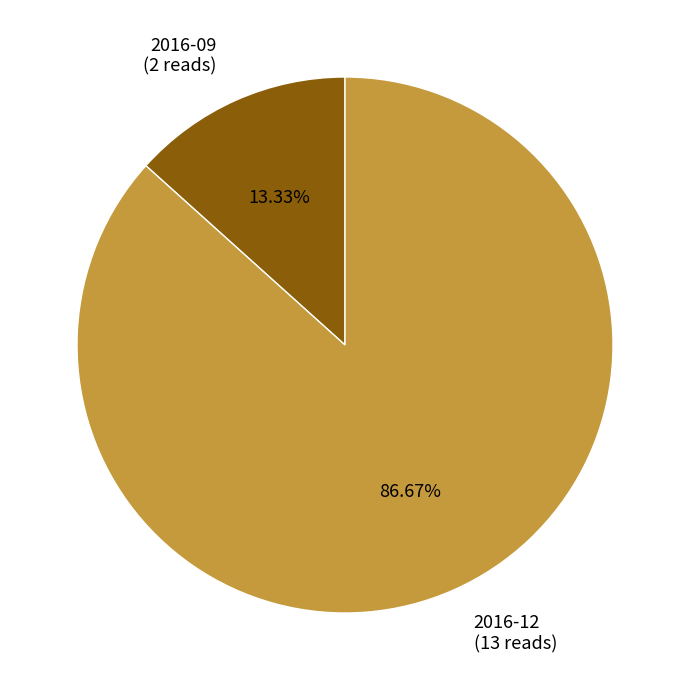

To the nearest percent, what percentage of the pie is 2016-12?

87%